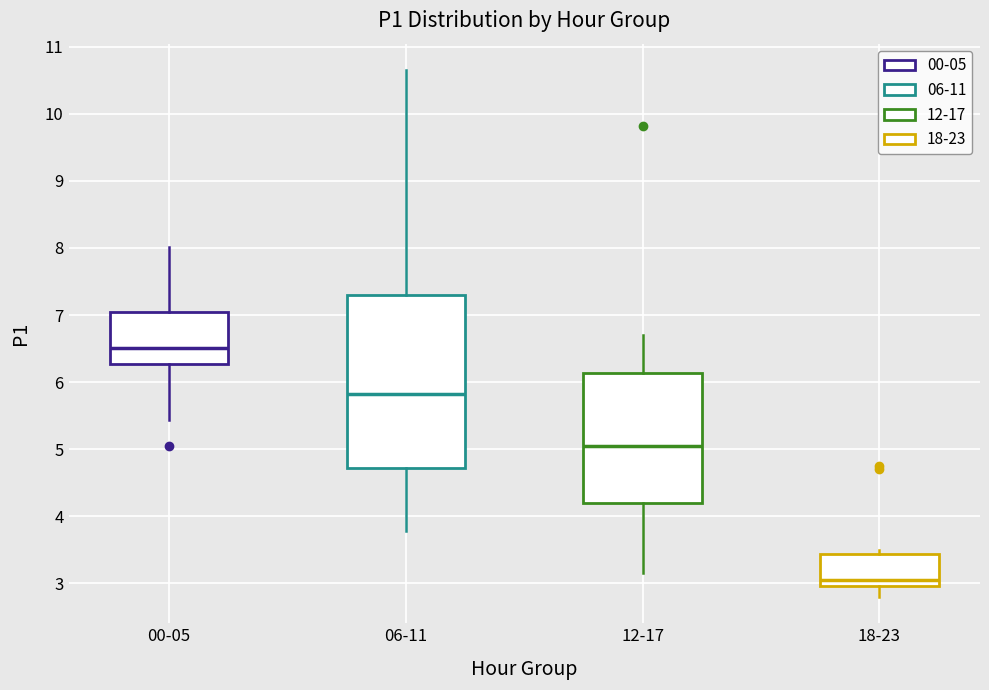

Reading left to right, read every box against the y-axis: the position of its median line, the range the box covers, and the ends of its whiskers. The values are not printed on the chart, so give them approximately, as read against the axis.

00-05: median 6.5, box 6.3 to 7.0, whiskers 5.4 to 8.0
06-11: median 5.8, box 4.7 to 7.3, whiskers 3.8 to 10.7
12-17: median 5.1, box 4.2 to 6.1, whiskers 3.2 to 6.7
18-23: median 3.1, box 3.0 to 3.4, whiskers 2.8 to 3.5